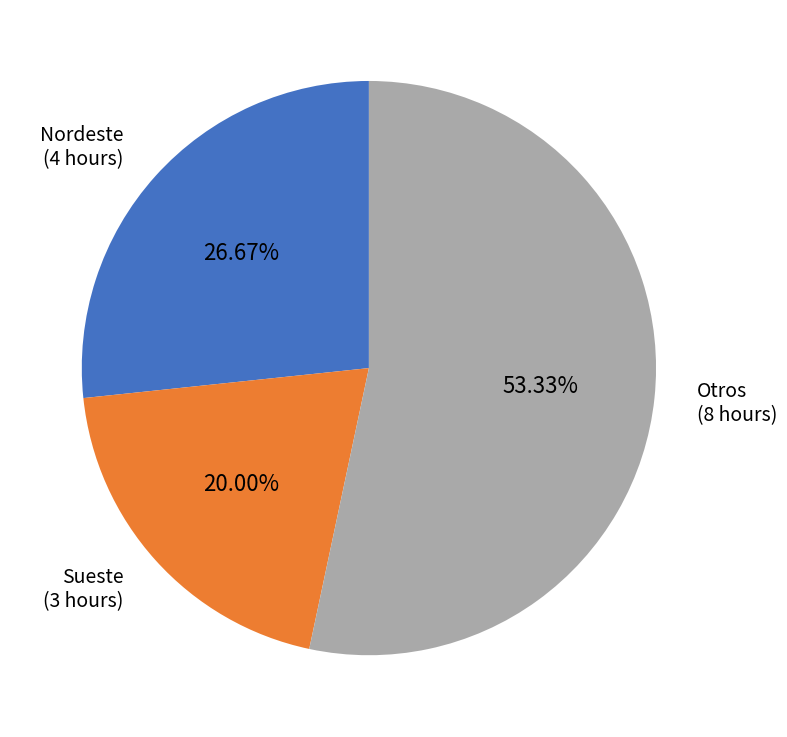

Does any single category account for the majority?

Yes